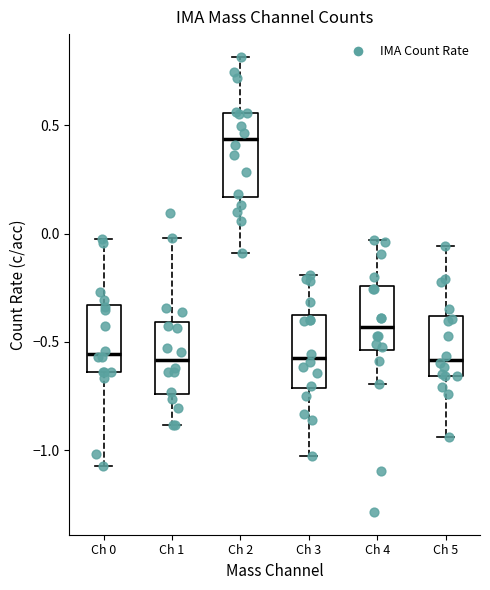

Reading left to right, transcribe this box plot: for each box, give where its median line is, the range the box spans, and where its two whiskers end, as read against the y-axis. The values are not printed on the chart, so give them approximately, as read against the axis.

Ch 0: median -0.55, box -0.65 to -0.35, whiskers -1.05 to -0.05
Ch 1: median -0.60, box -0.75 to -0.40, whiskers -0.90 to 0.00
Ch 2: median 0.45, box 0.15 to 0.55, whiskers -0.10 to 0.80
Ch 3: median -0.55, box -0.70 to -0.40, whiskers -1.05 to -0.20
Ch 4: median -0.45, box -0.55 to -0.25, whiskers -0.70 to -0.05
Ch 5: median -0.60, box -0.65 to -0.40, whiskers -0.95 to -0.05